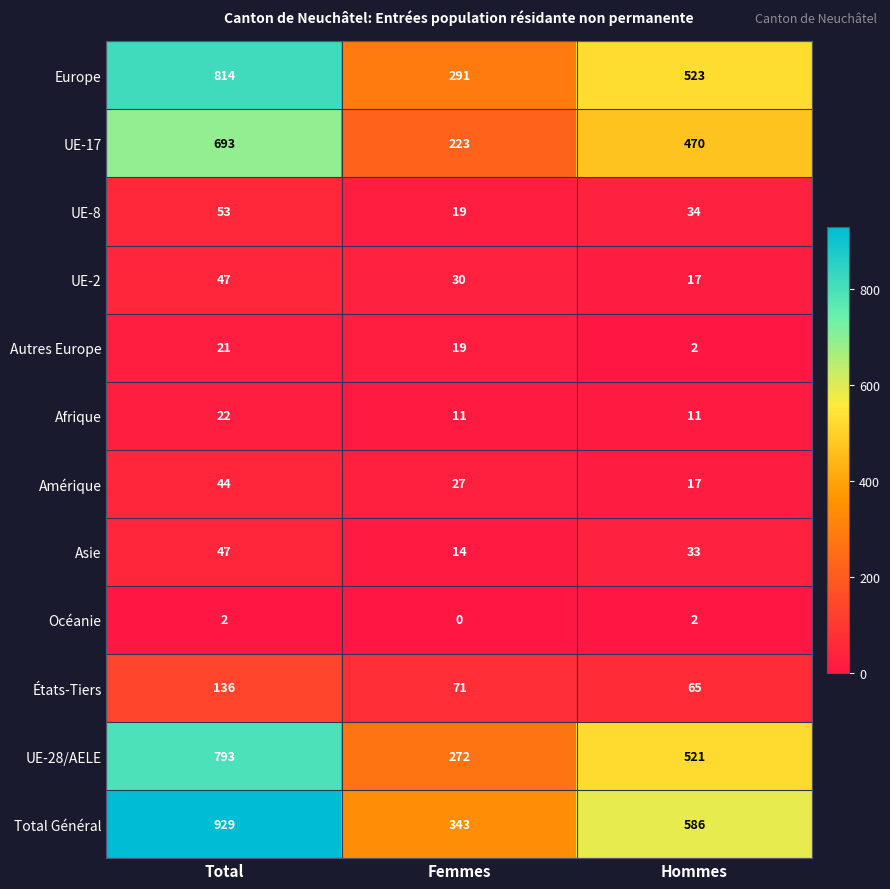

What is the total value across all series at Hommes?

2281